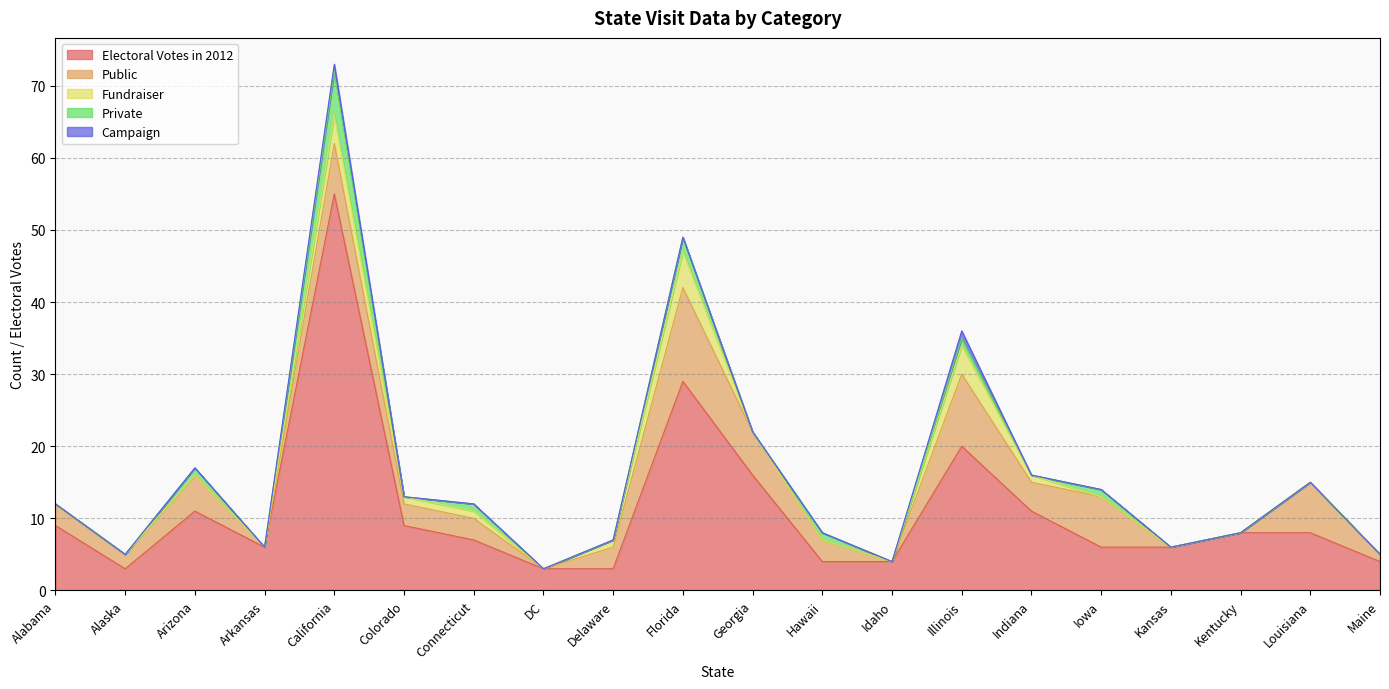

True or false: Private has a value of 1 at Iowa.

True